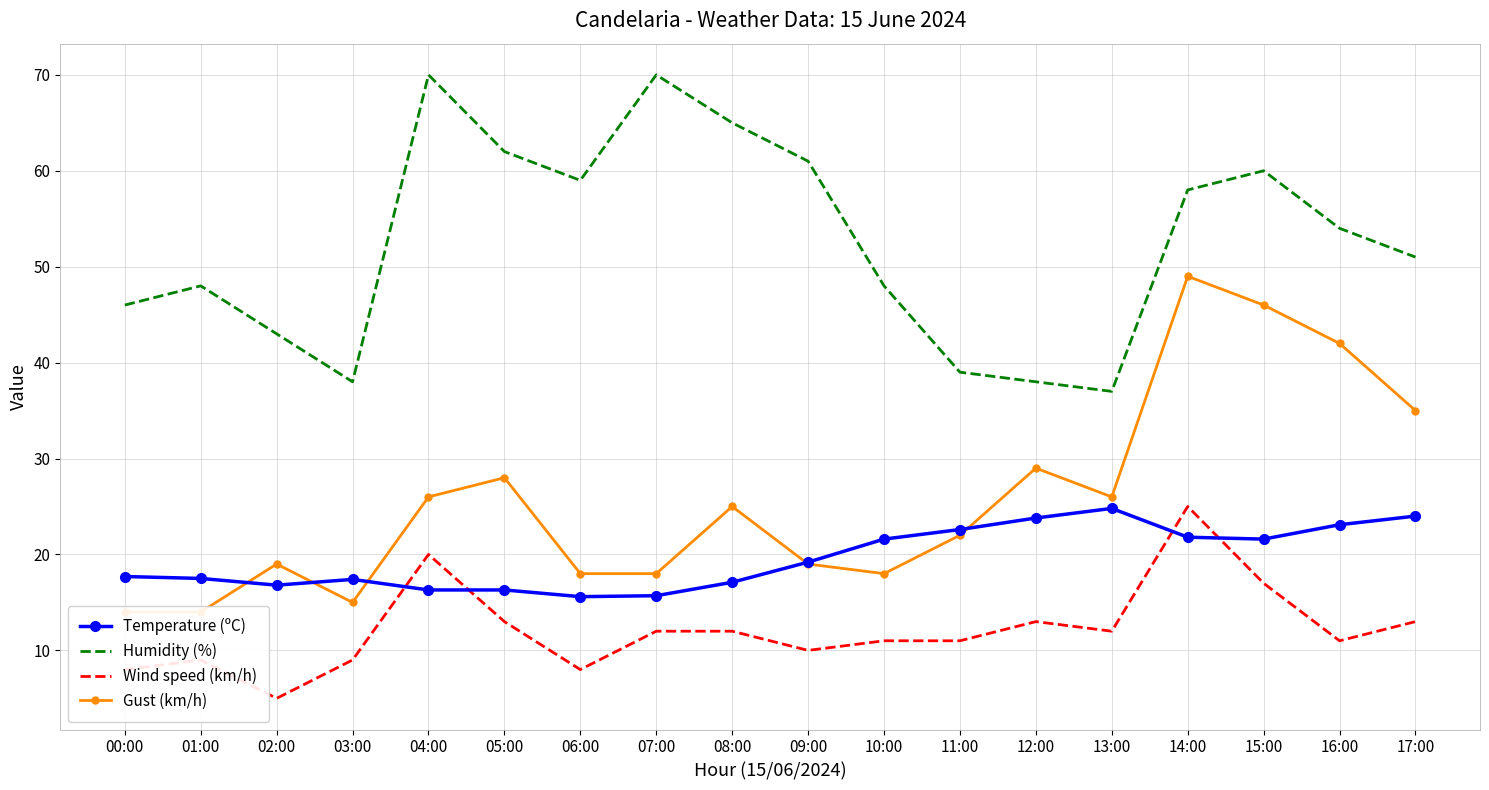

True or false: Wind speed (km/h) and Humidity (%) intersect in this chart.

False